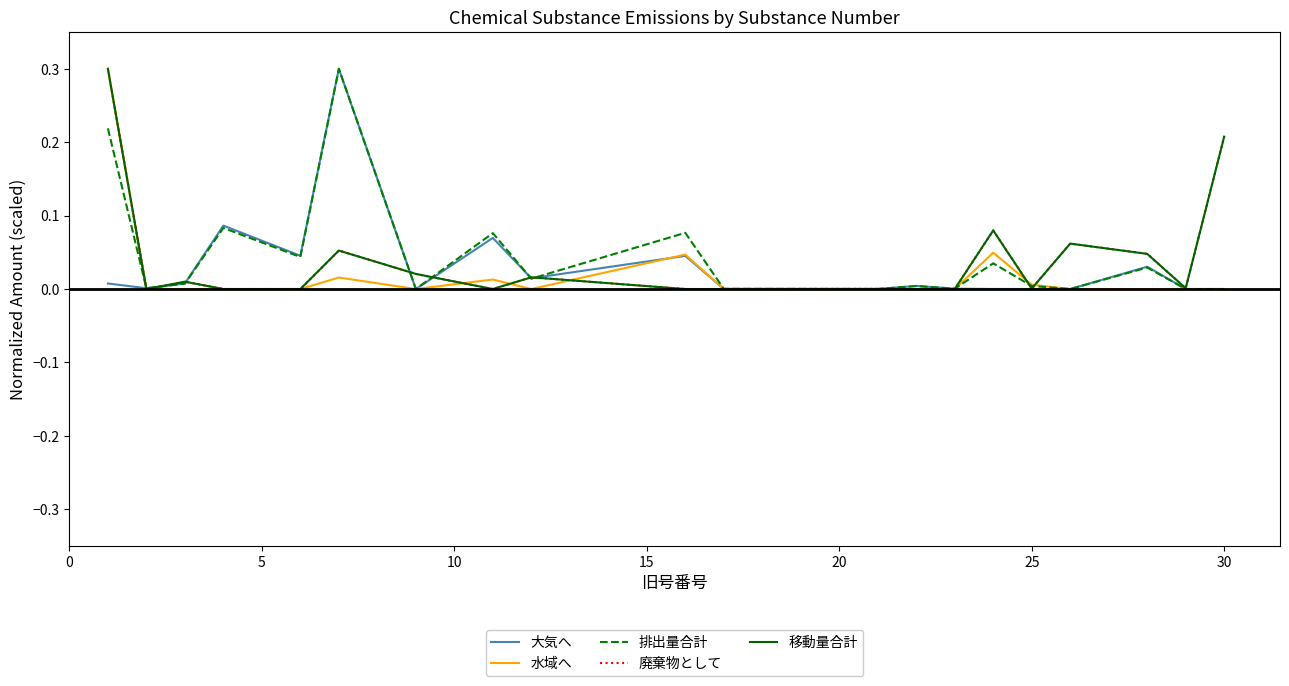

What is the sum of all 排出量合計 values?

0.9